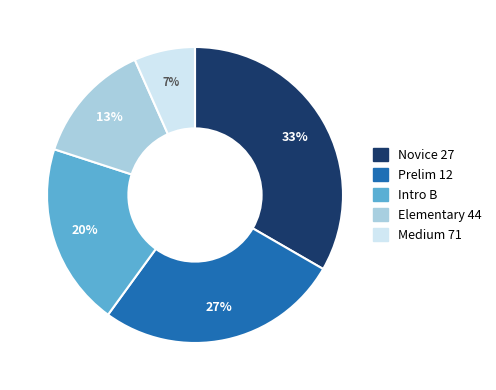

What percentage is the Medium 71 slice, to the nearest percent?

7%